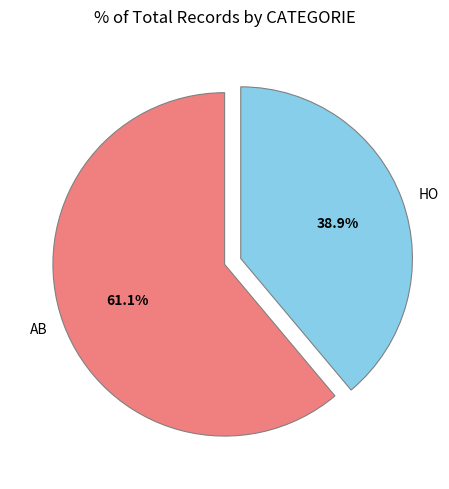

Is there a majority slice in this chart?

Yes